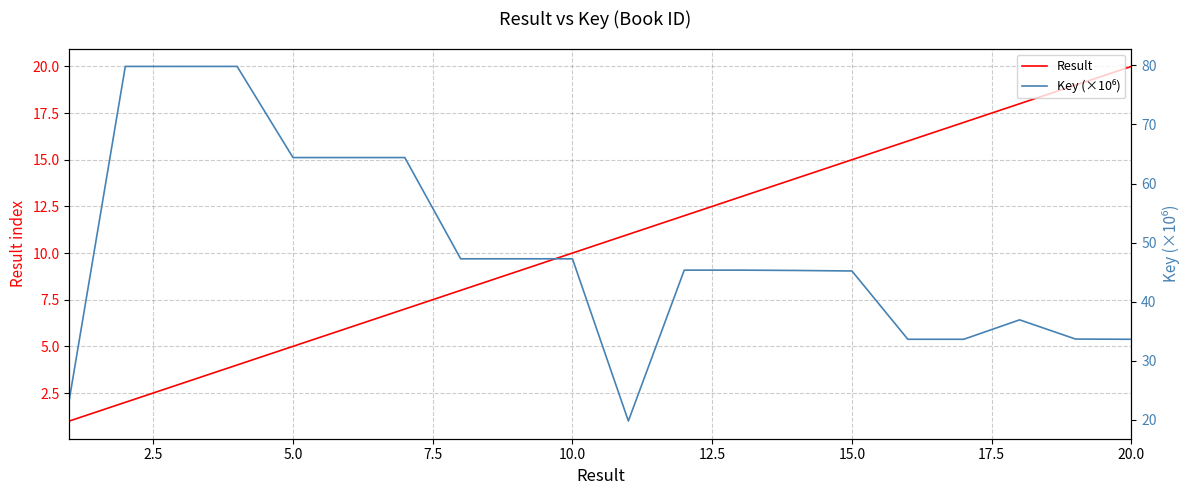

True or false: Result and Key (×10⁶) intersect in this chart.

False